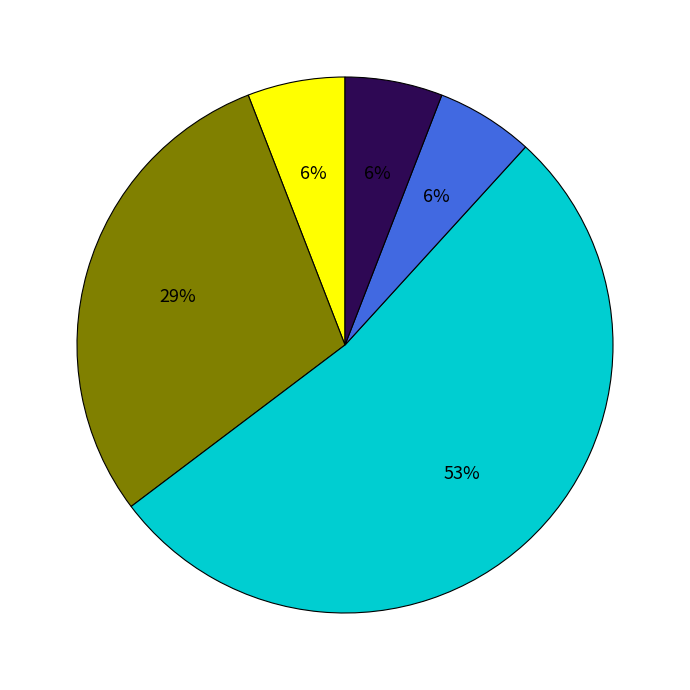

Does any single category account for the majority?

Yes